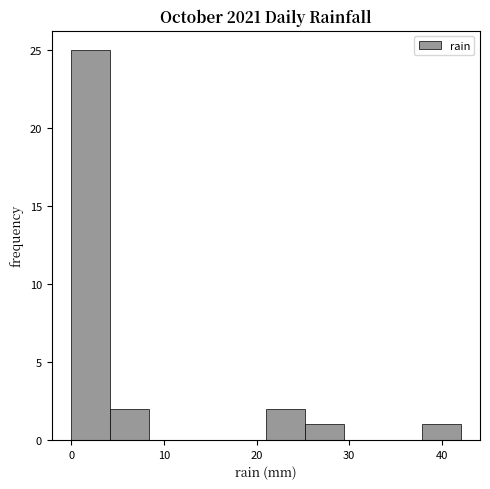

Reading left to right, list every bar in this chart as the range it spans on the x-axis followed by its height. Neither the bar edges nor the heights are printed on the chart, so give them approximately, as read against the axes.

0.0 to 4.2: 25
4.2 to 8.4: 2
8.4 to 12.6: 0
12.6 to 16.8: 0
16.8 to 21.0: 0
21.0 to 25.2: 2
25.2 to 29.4: 1
29.4 to 33.6: 0
33.6 to 37.8: 0
37.8 to 42.0: 1